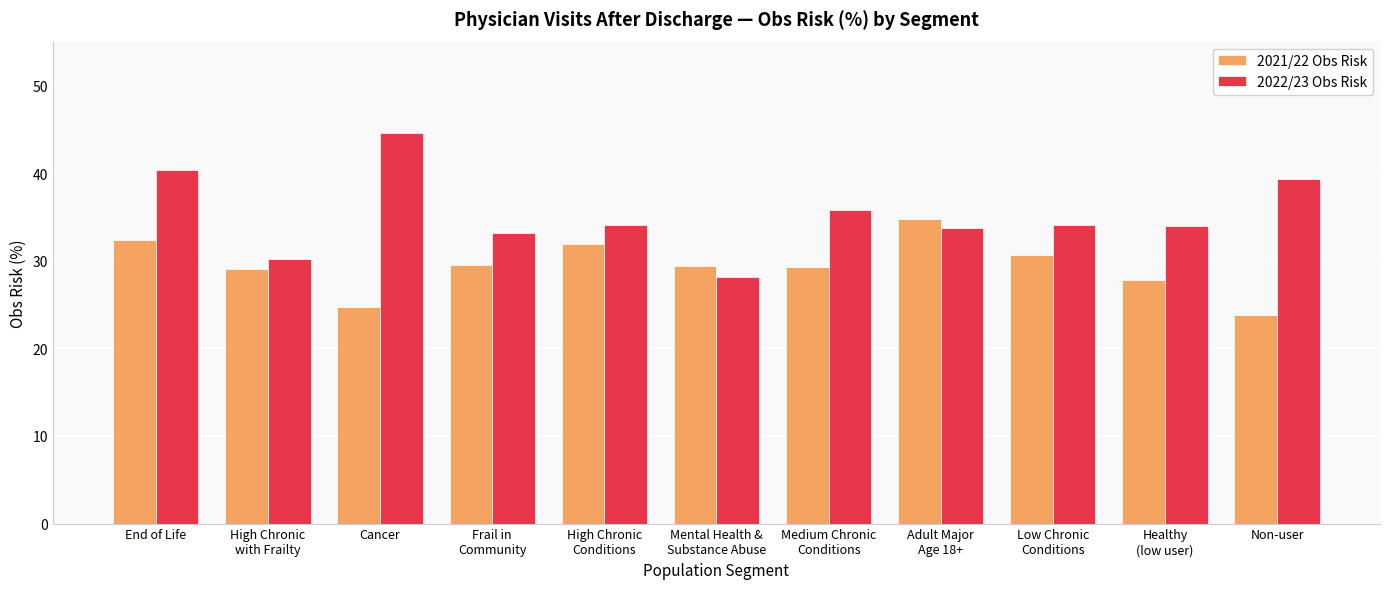

Which series has the largest total across all categories?

2022/23 Obs Risk